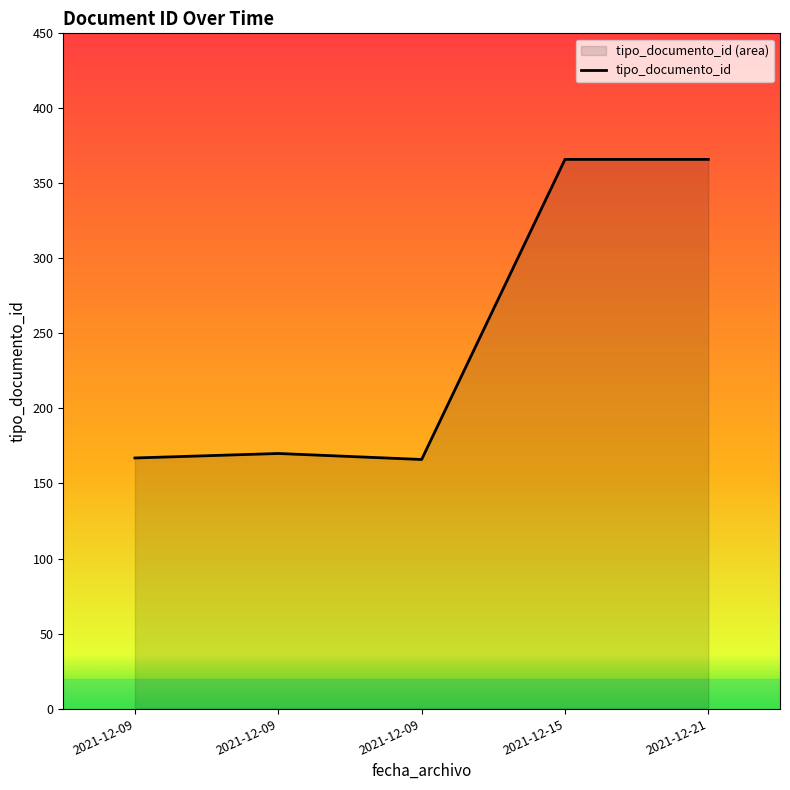

Is it true that the value at 2021-12-15 is 230?

False